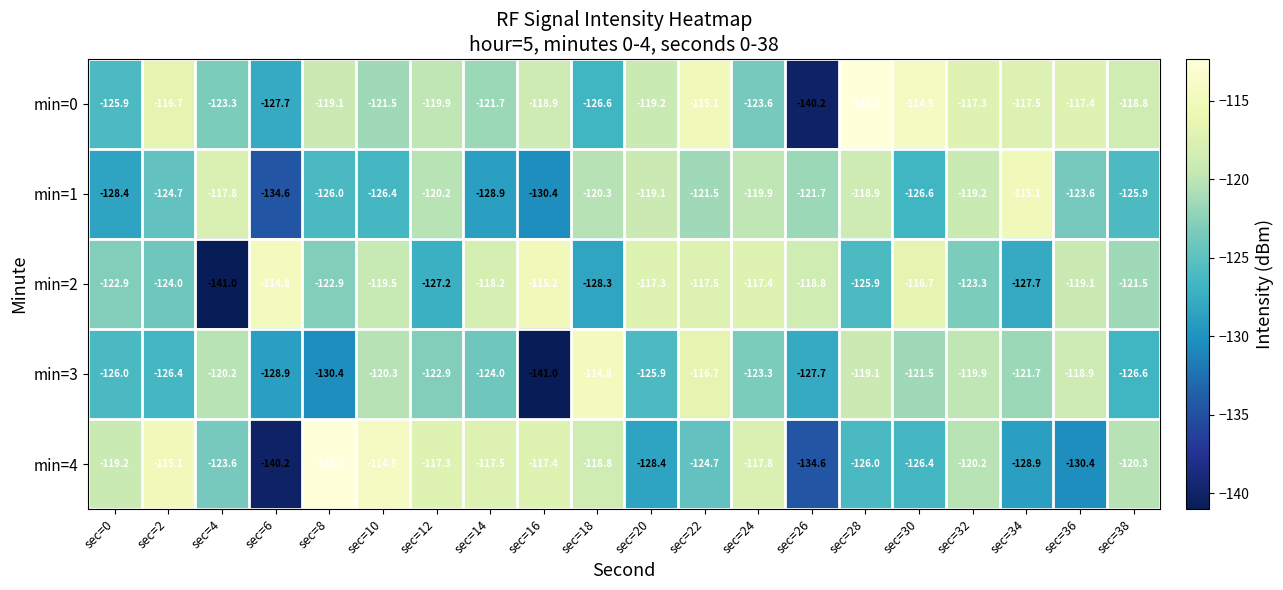

Between sec=18 and sec=28, which series saw the biggest shift?

min=0